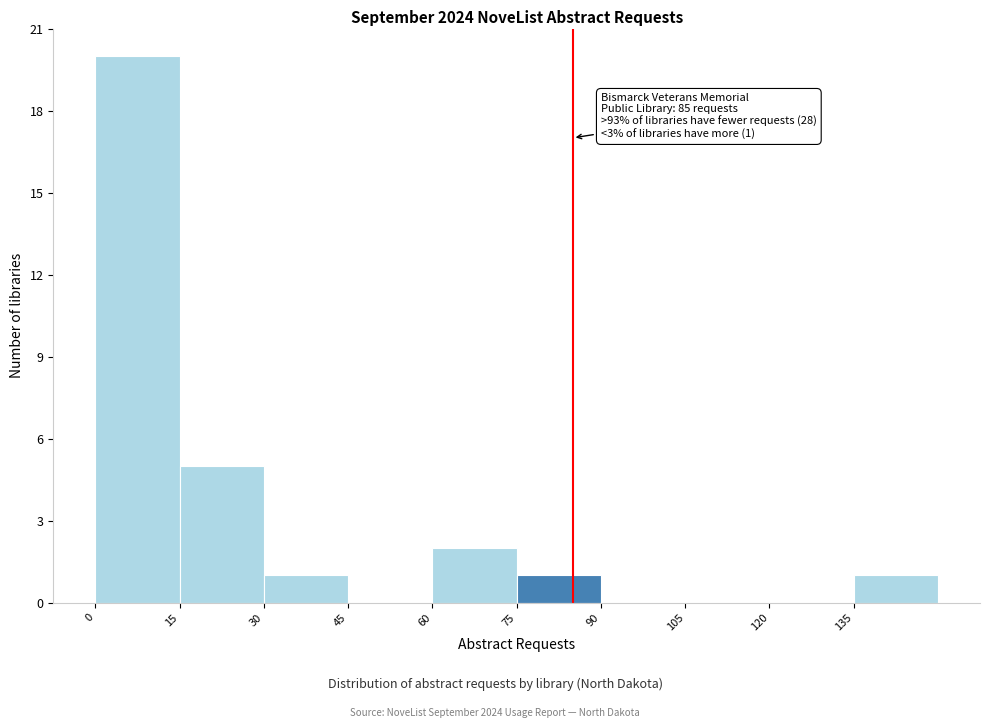

Over which range of the x-axis is the bar tallest?

0 to 15